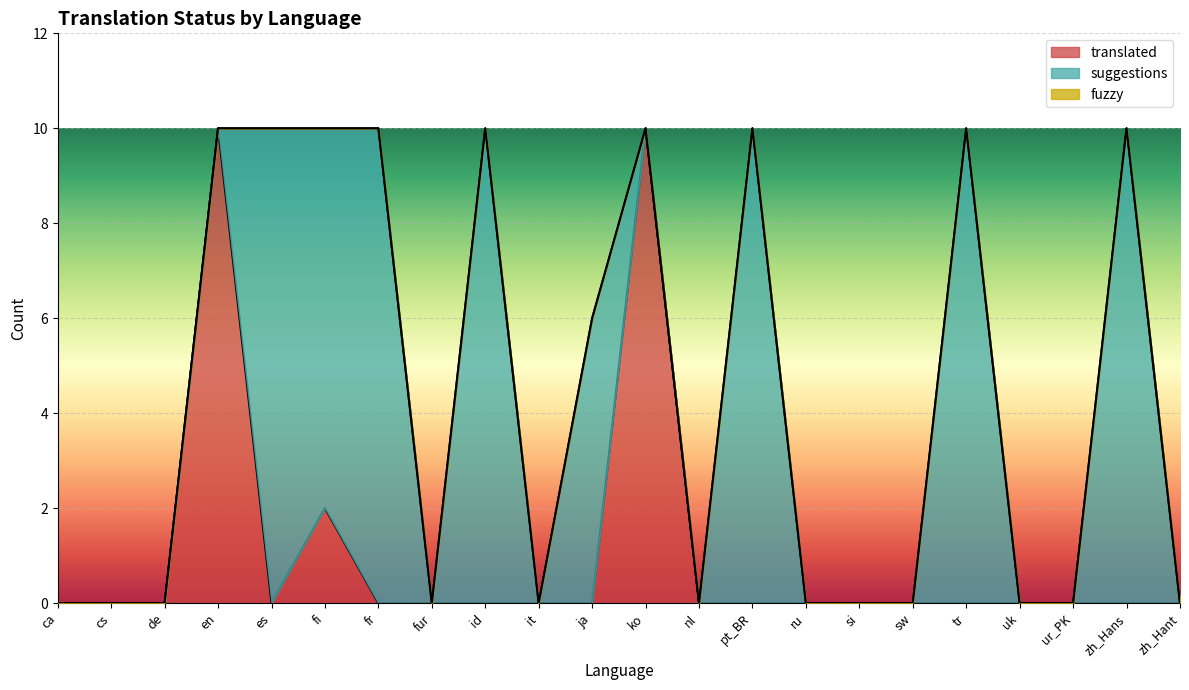

What is the difference between the highest and lowest values at fr?

10